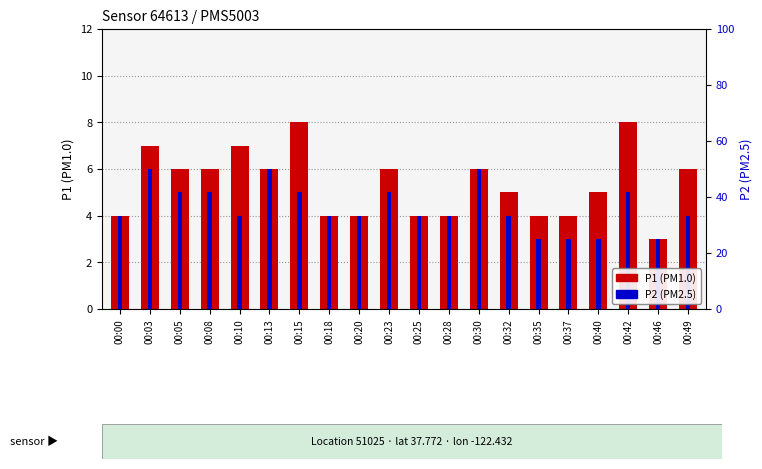

Reading right to left, extract all data points from this chart.

P1: 6	3	8	5	4	4	5	6	4	4	6	4	4	8	6	7	6	6	7	4
P2: 4	3	5	3	3	3	4	6	4	4	5	4	4	5	6	4	5	5	6	4